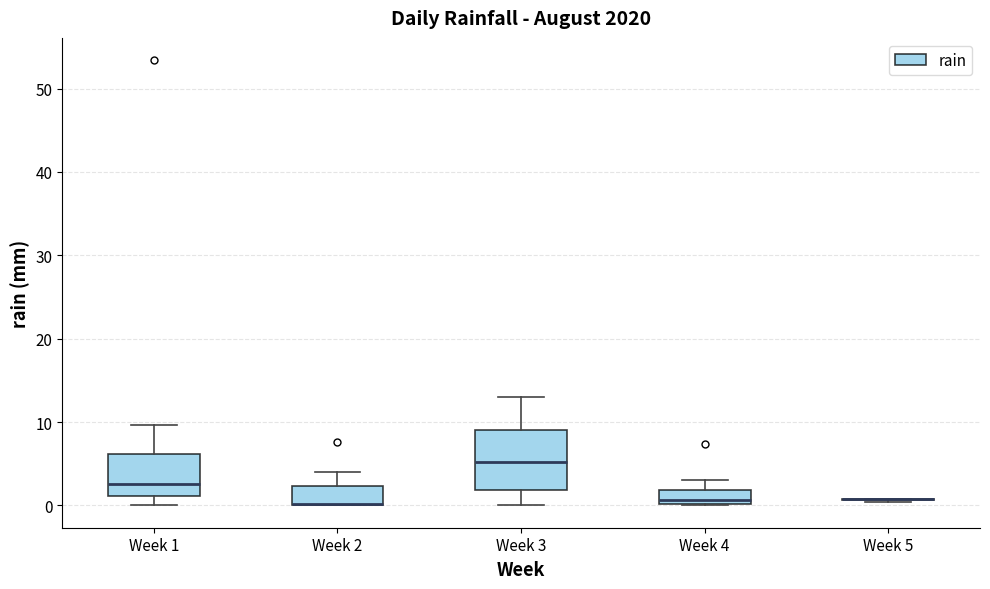

Reading left to right, read every box against the y-axis: the position of its median line, the range the box covers, and the ends of its whiskers. The values are not printed on the chart, so give them approximately, as read against the axis.

Week 1: median 3, box 1 to 6, whiskers 0 to 10
Week 2: median 0 (drawn on the box's lower edge), box 0 to 2, whiskers 0 to 4
Week 3: median 5, box 2 to 9, whiskers 0 to 13
Week 4: median 1, box 0 to 2, whiskers 0 to 3
Week 5: box collapsed to a line at 1, whiskers 0 to 1